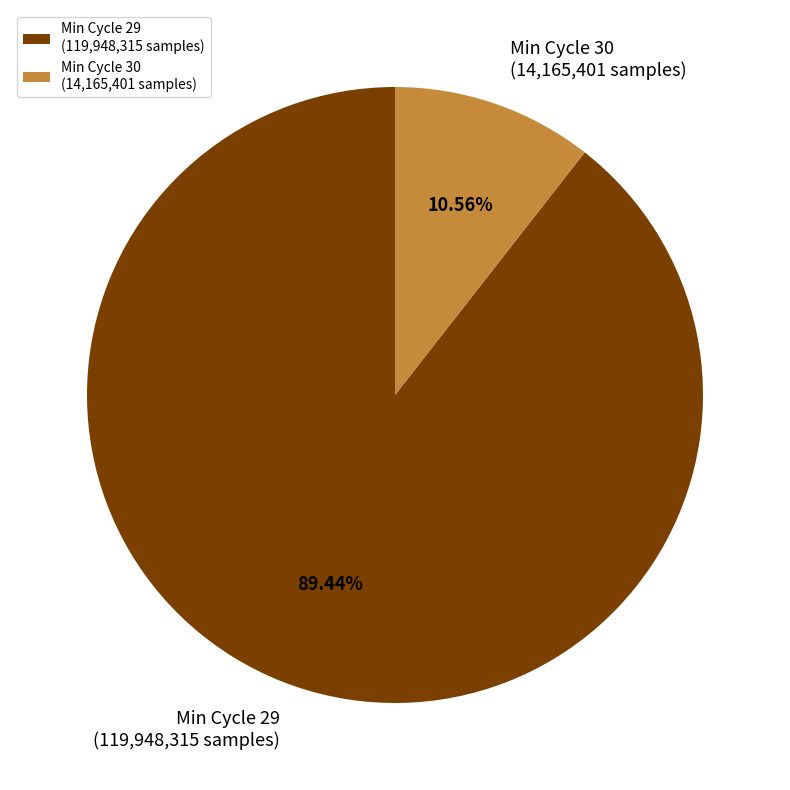

Rank the categories by value from lowest to highest.

Min Cycle 30 (14,165,401 samples), Min Cycle 29 (119,948,315 samples)